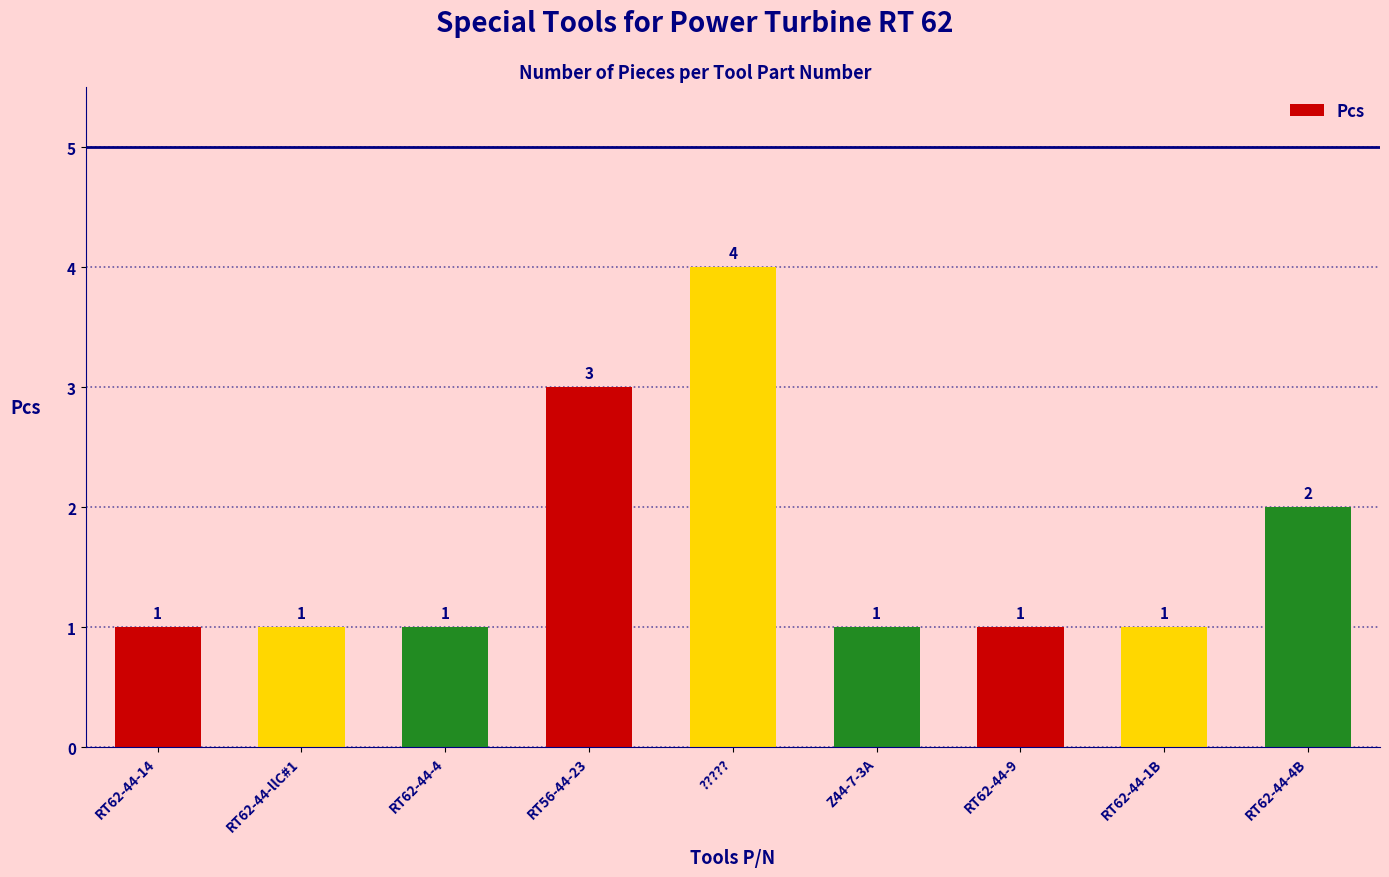

How many bars are there in total?

9